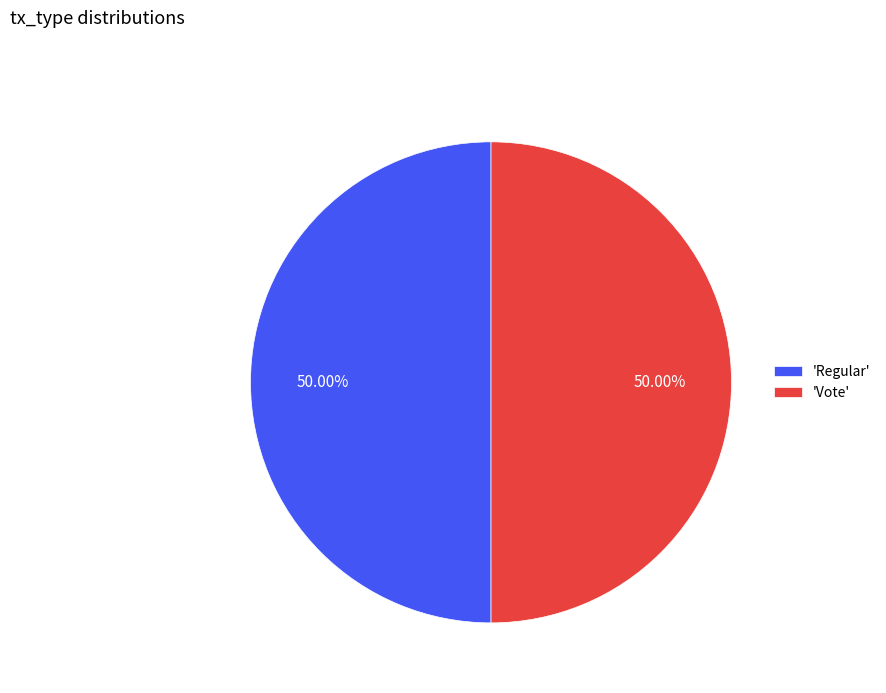

Approximately how many times larger is the value at 'Vote' compared to 'Regular'?

1.0